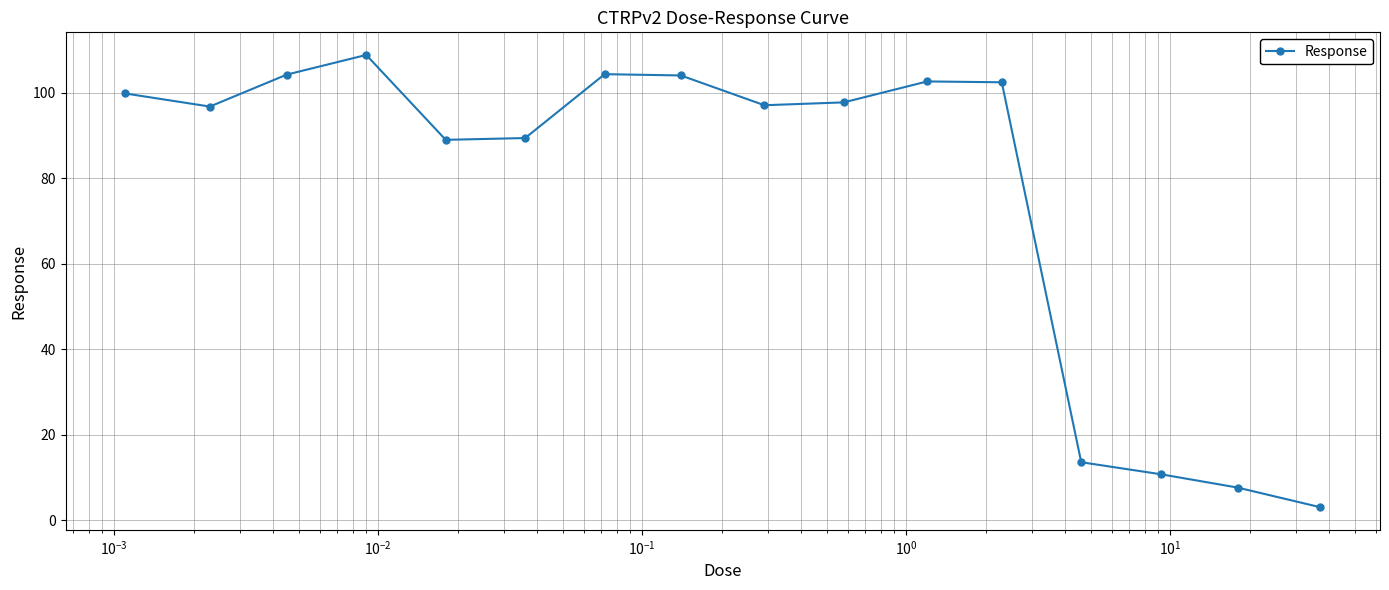

What is the average value?

77.0